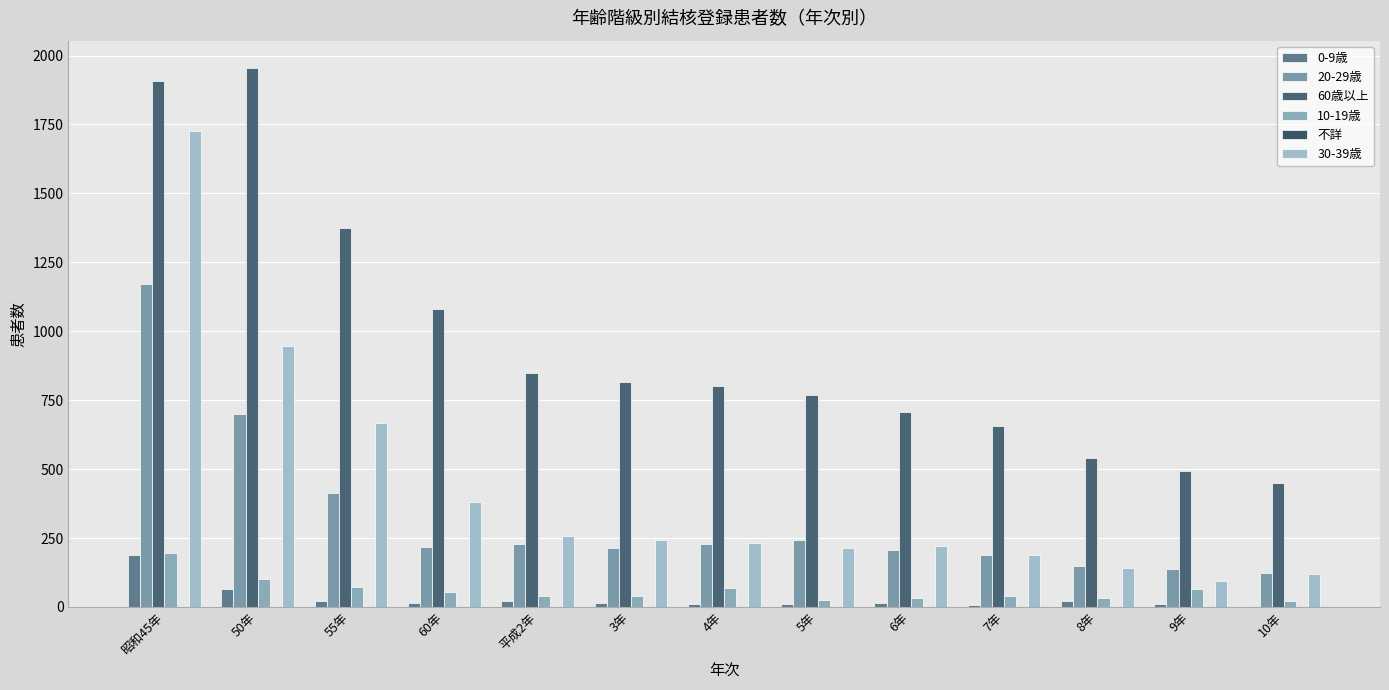

How many groups of bars are there?

13